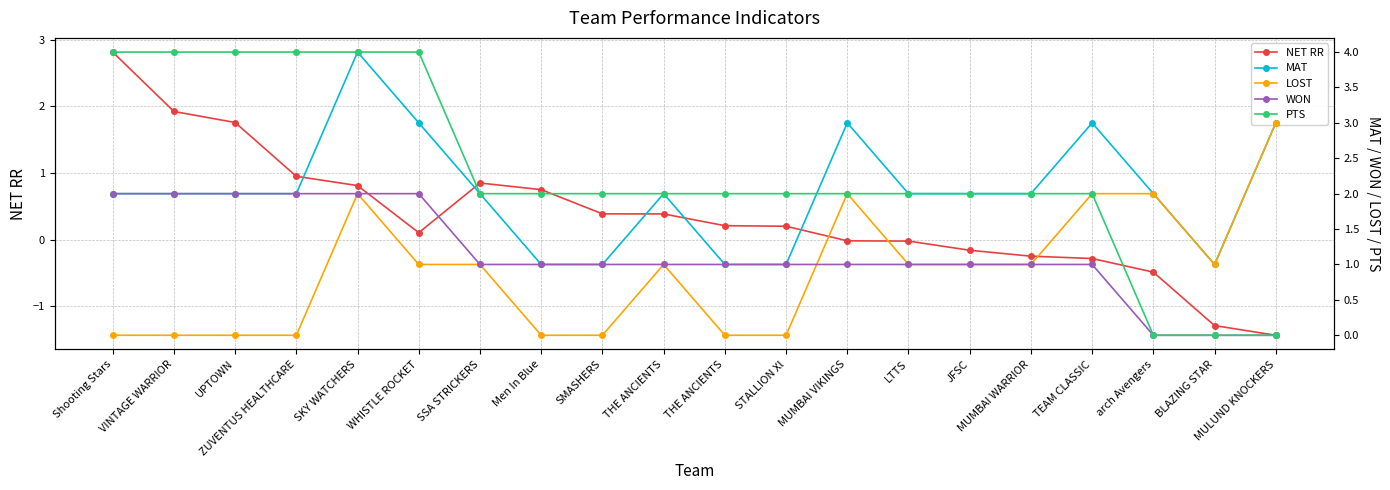

At JFSC, list the series in order from smallest to largest.

NET RR, LOST, WON, MAT, PTS